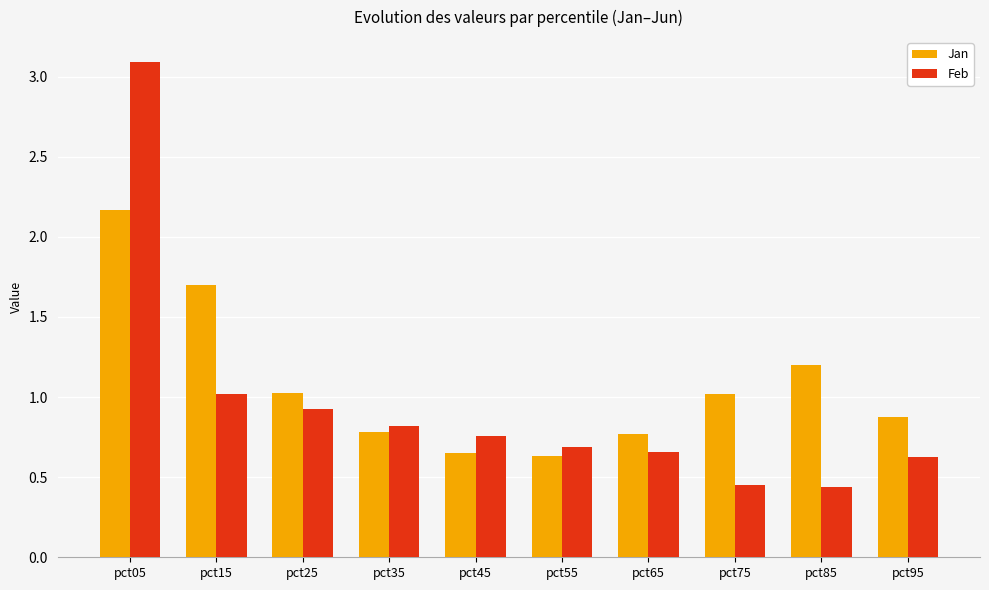

List the series in order of their peak value, highest first.

Feb, Jan